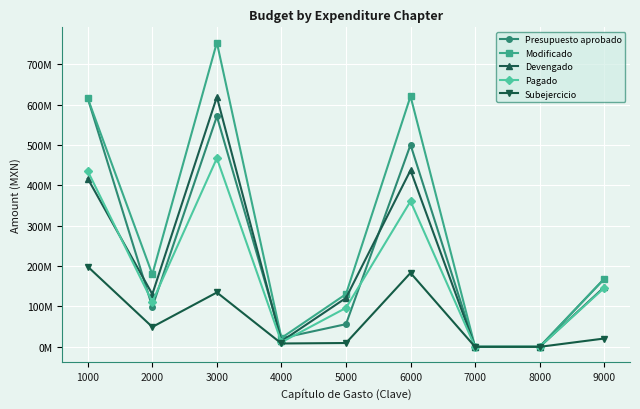

Rank the categories by Pagado value from highest to lowest.

3000, 1000, 6000, 9000, 2000, 5000, 4000, 7000, 8000